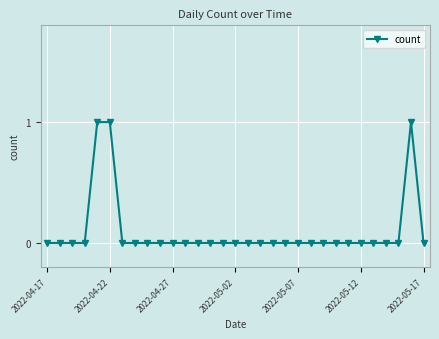

What is the sum of all values?

3